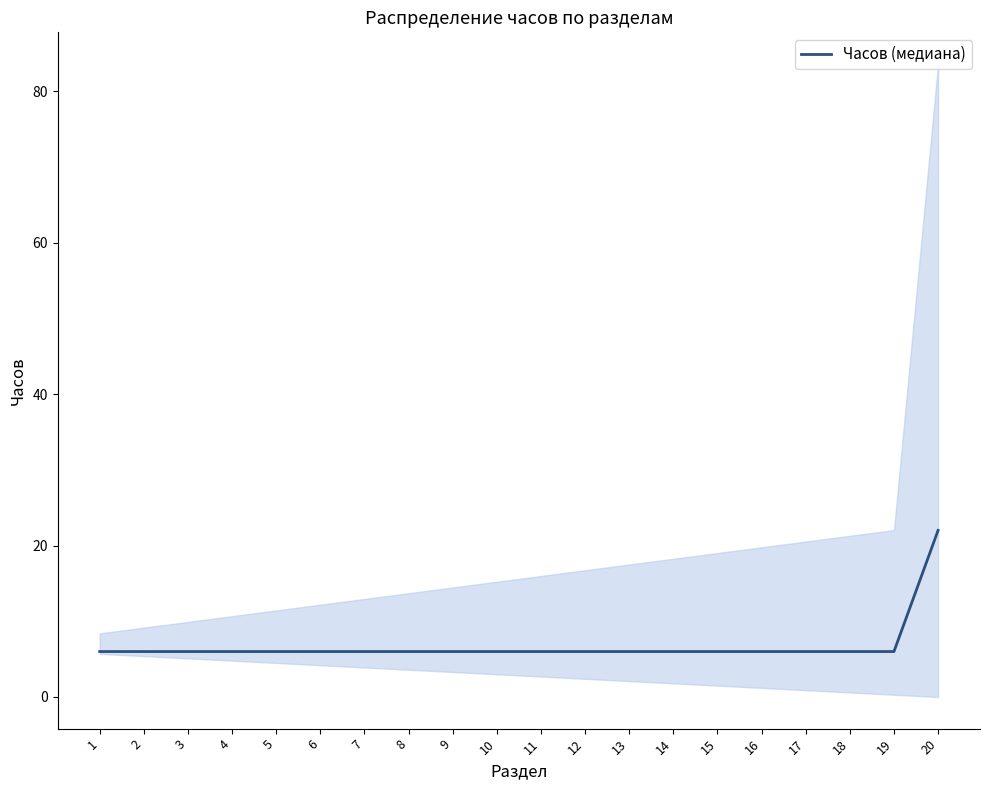

Reading right to left, transcribe all the data shown in this chart.

20=22	19=6	18=6	17=6	16=6	15=6	14=6	13=6	12=6	11=6	10=6	9=6	8=6	7=6	6=6	5=6	4=6	3=6	2=6	1=6